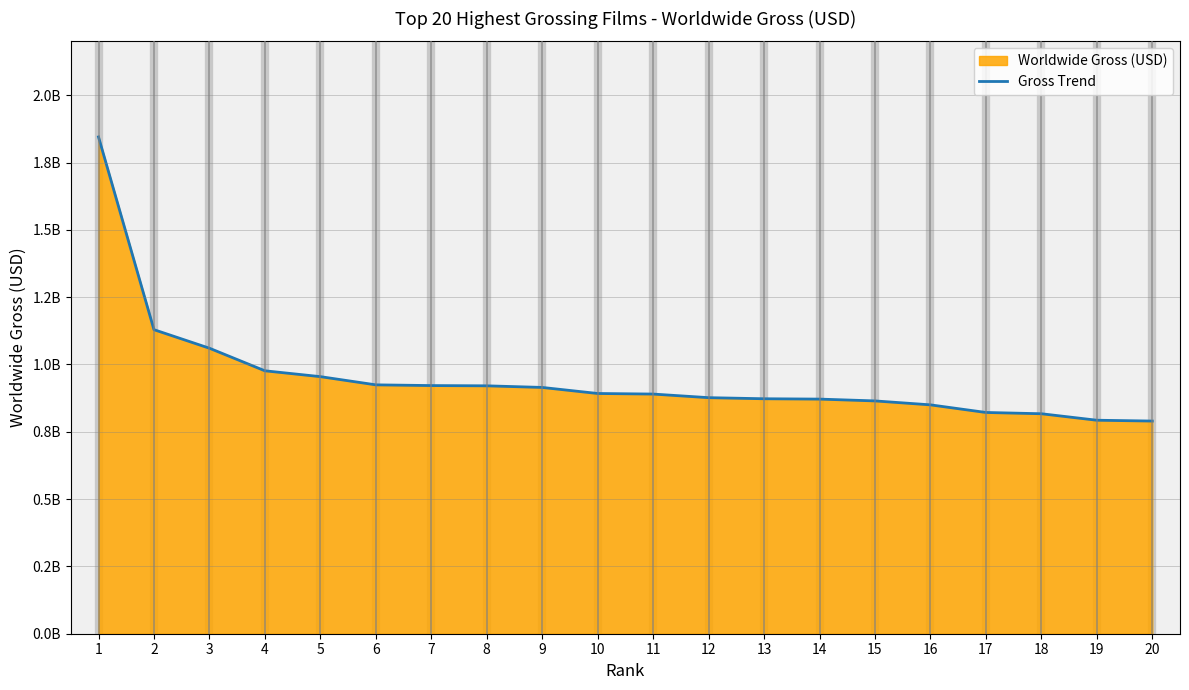

What is the average value?

949306120